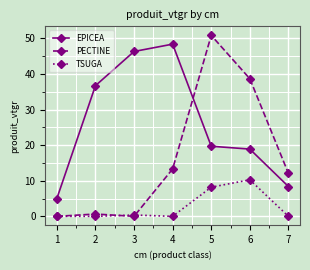

What is the approximate value of PECTINE at 7?

12.1